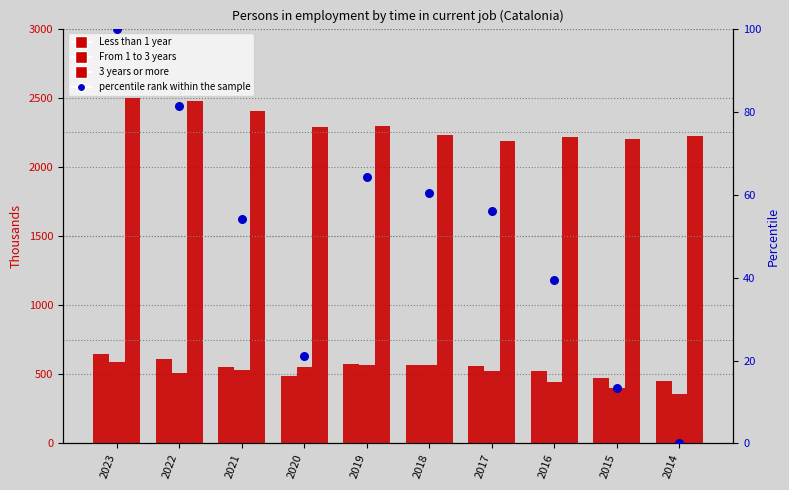

At how many categories does at least one series exceed 2062?

10